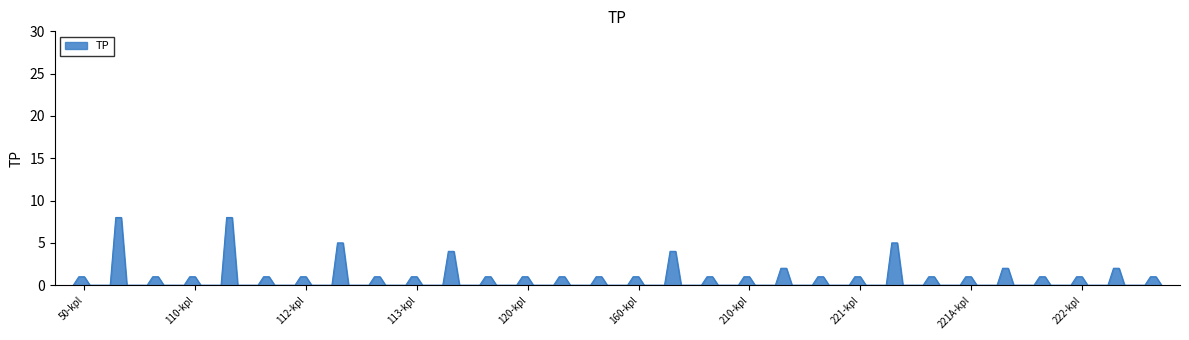

What is the greatest value displayed?

8